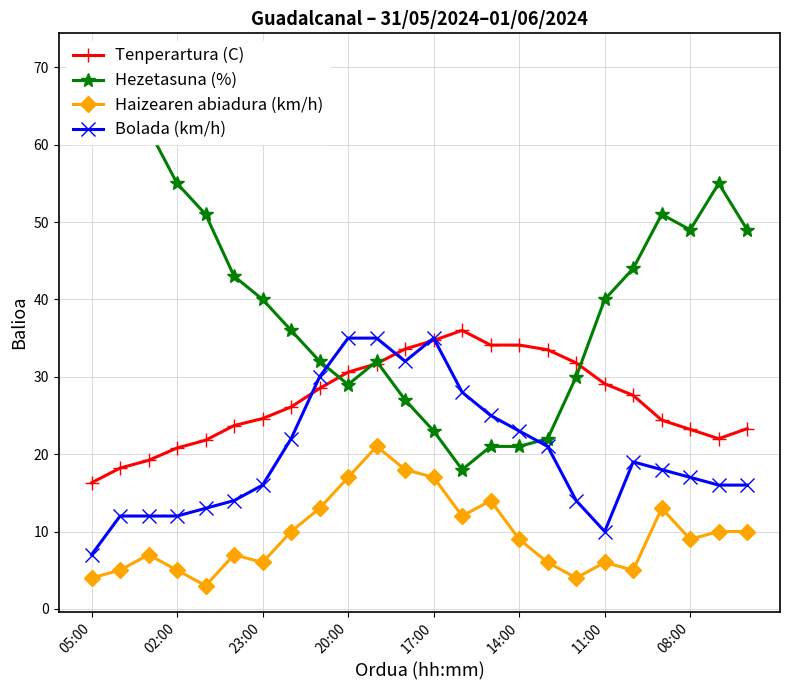

True or false: Haizearen abiadura (km/h) has more than 1 interior local peaks.

True